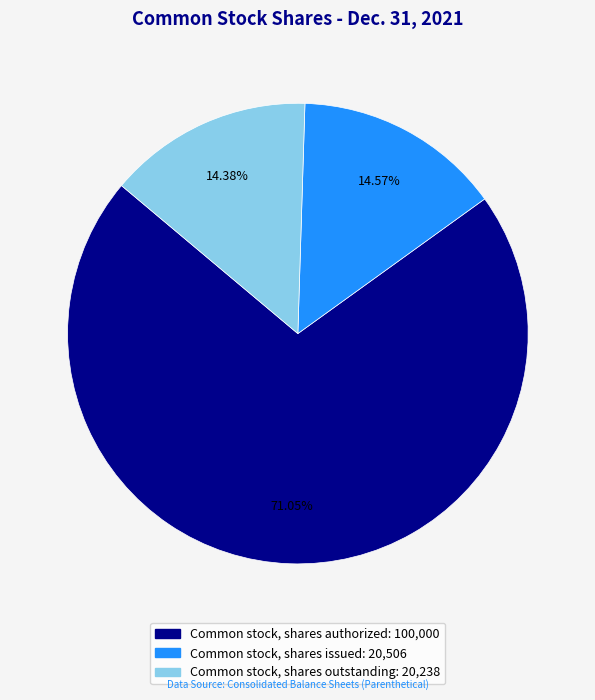

How many segments does this pie chart have?

3